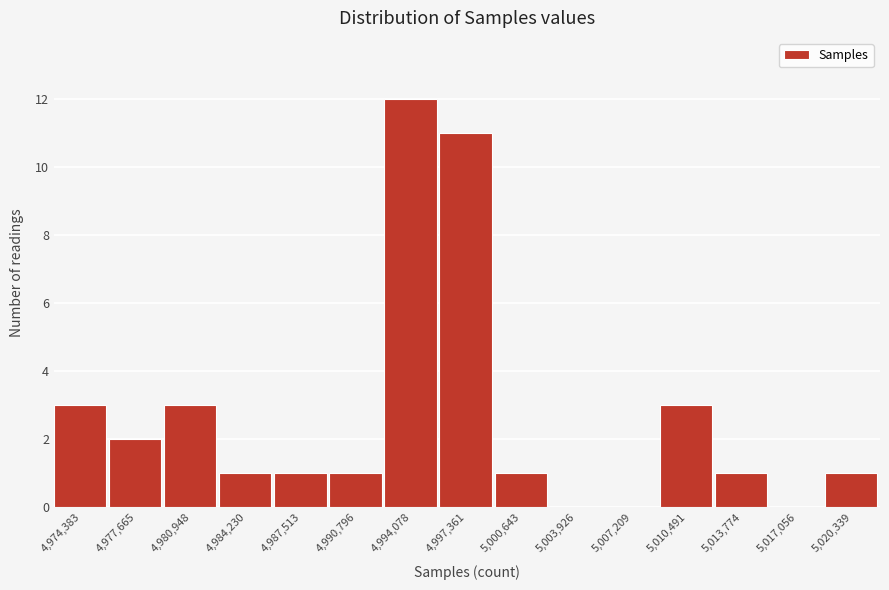

Reading left to right, transcribe all the data shown in this chart.

4,974,383=3	4,977,665=2	4,980,948=3	4,984,230=1	4,987,513=1	4,990,796=1	4,994,078=12	4,997,361=11	5,000,643=1	5,003,926=0	5,007,209=0	5,010,491=3	5,013,774=1	5,017,056=0	5,020,339=1